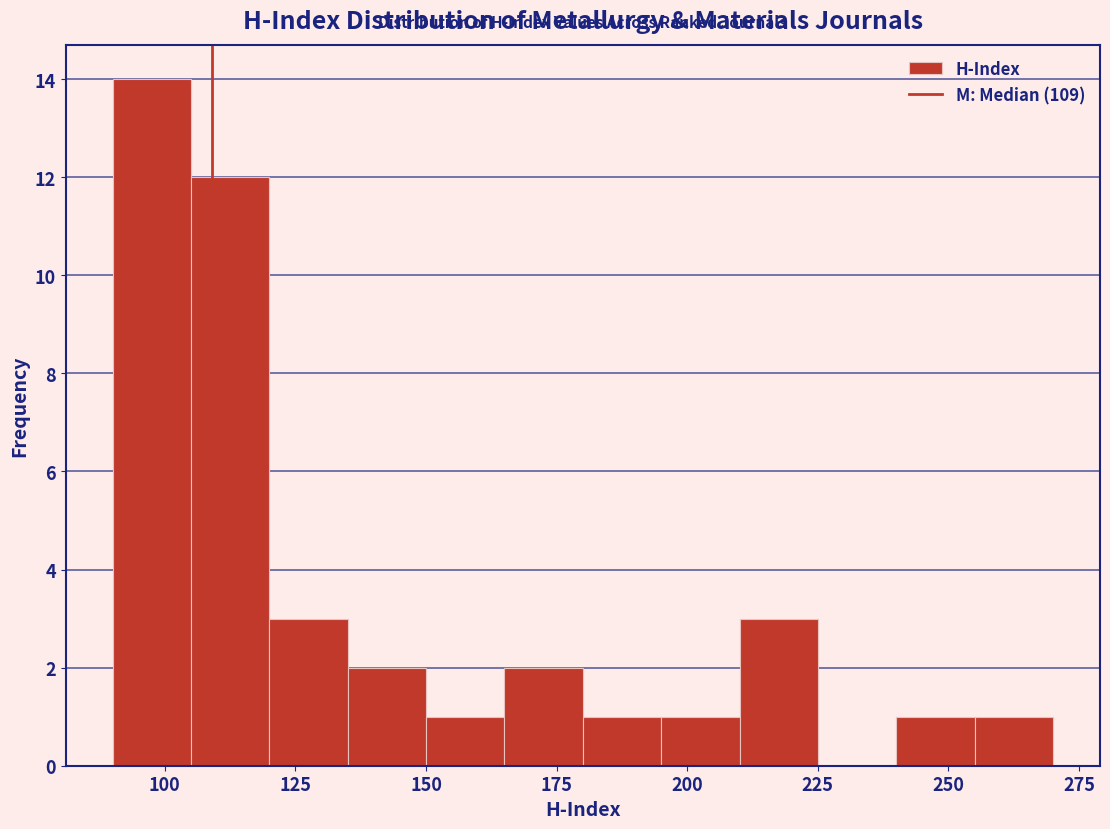

Read against the x-axis, roughly where is the centre of the tallest bar?

100